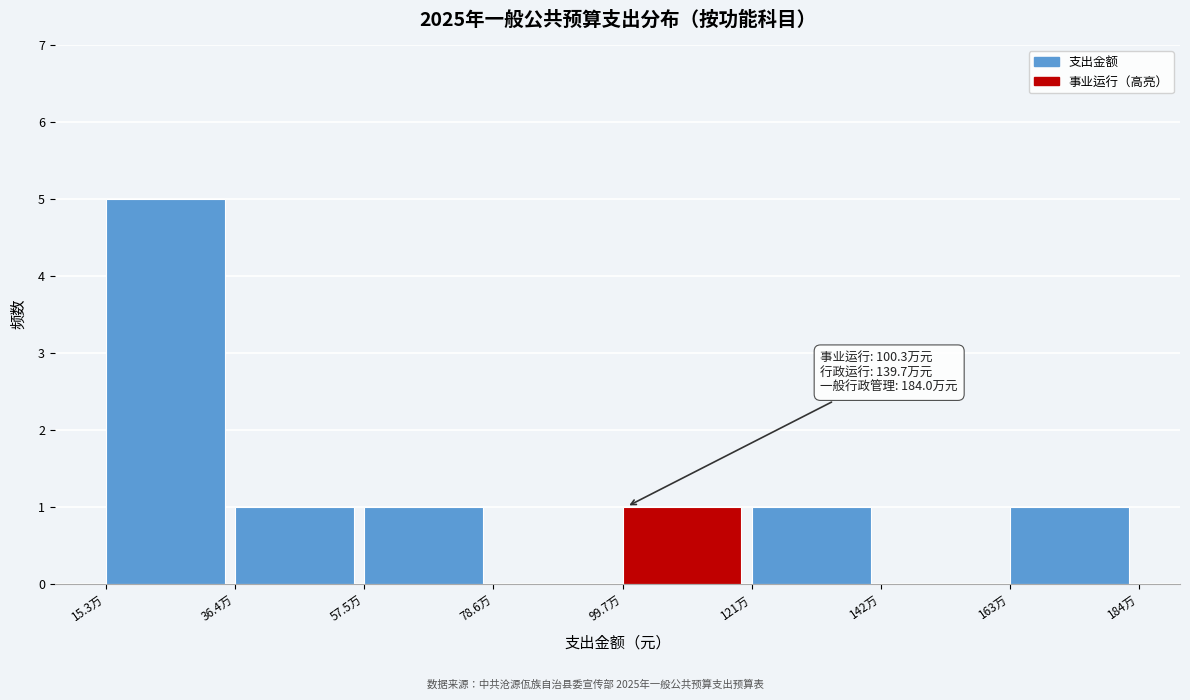

Reading left to right, extract all data points from this chart.

15.3万=5	36.4万=1	57.5万=1	78.6万=0	99.7万=1	121万=1	142万=0	163万=1